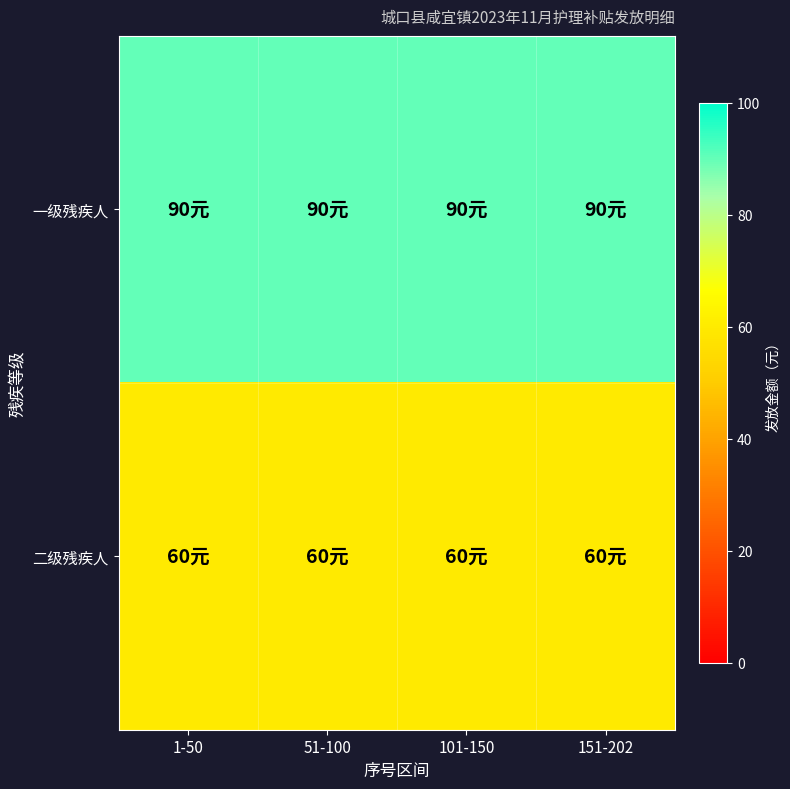

List the series in order of their peak value, highest first.

一级残疾人, 二级残疾人